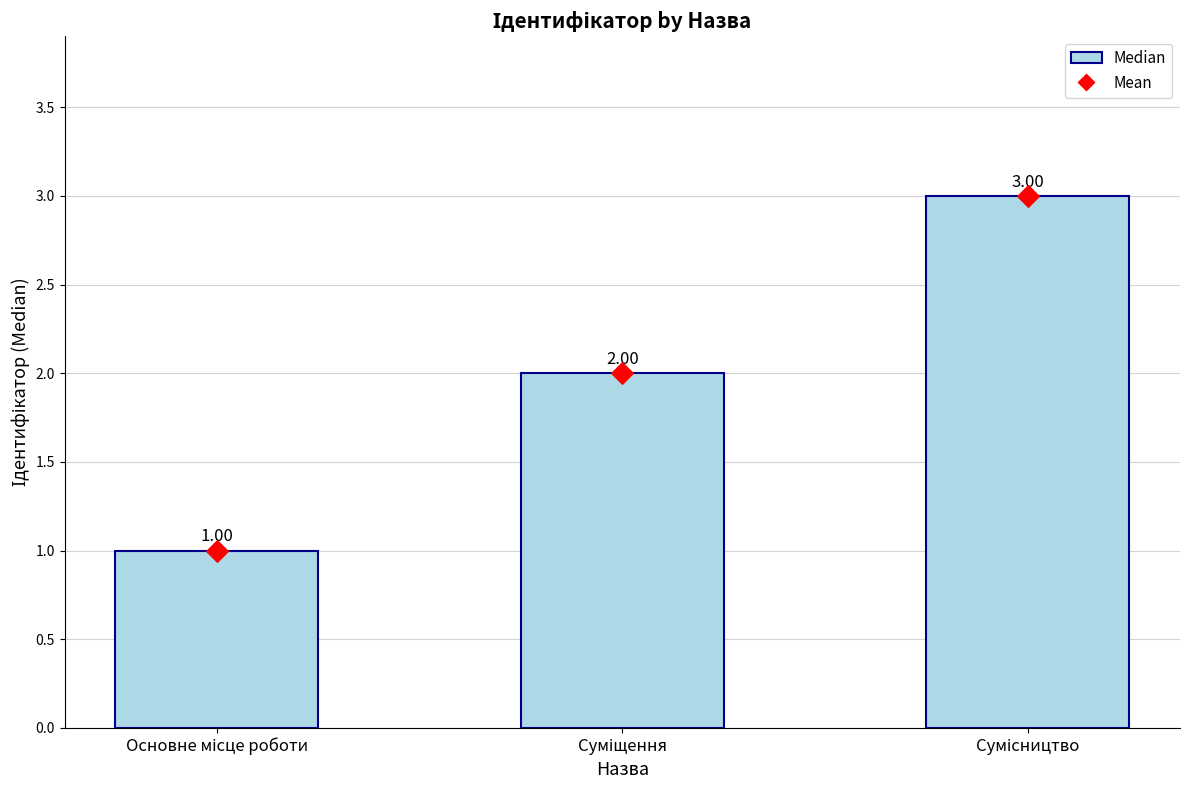

Approximately how many times larger is the value at Суміщення compared to Основне місце роботи?

2.0